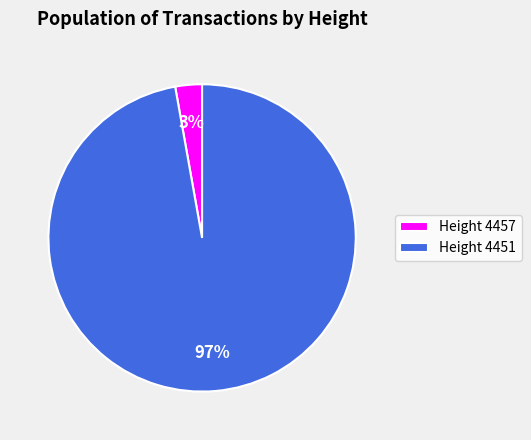

Is it true that Height 4457 is 3% of the pie?

True